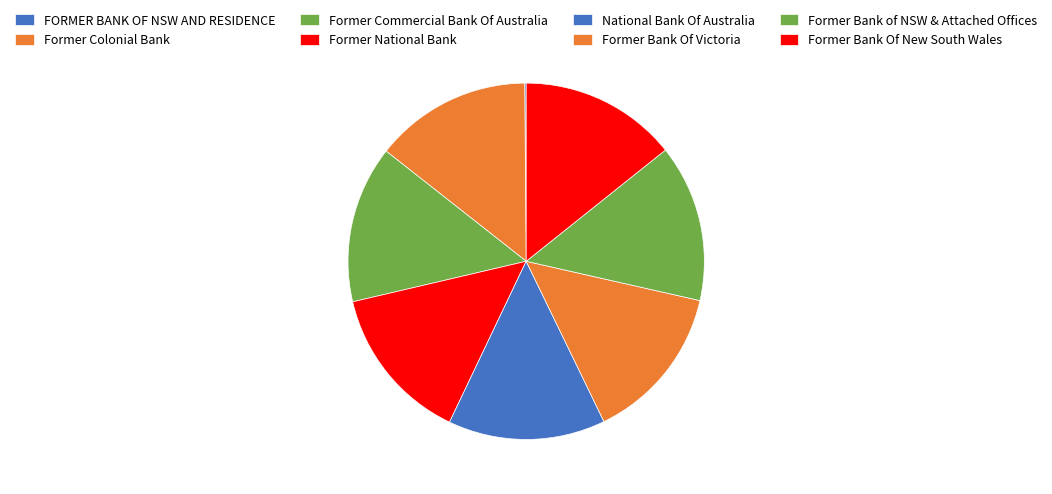

Does Former National Bank account for over 50% of the chart?

No